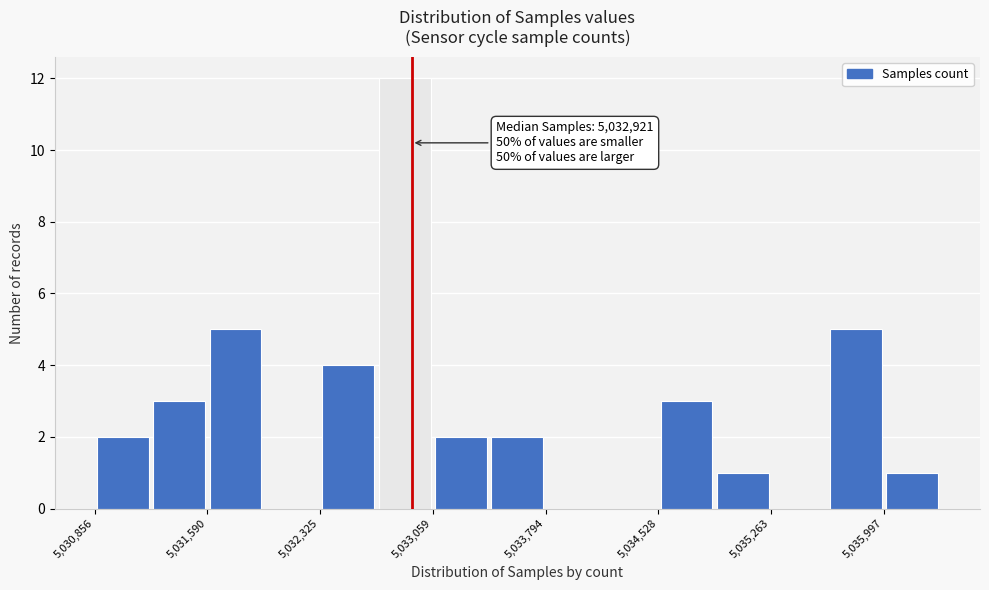

Read against the x-axis, roughly where is the centre of the tallest bar?

5032900